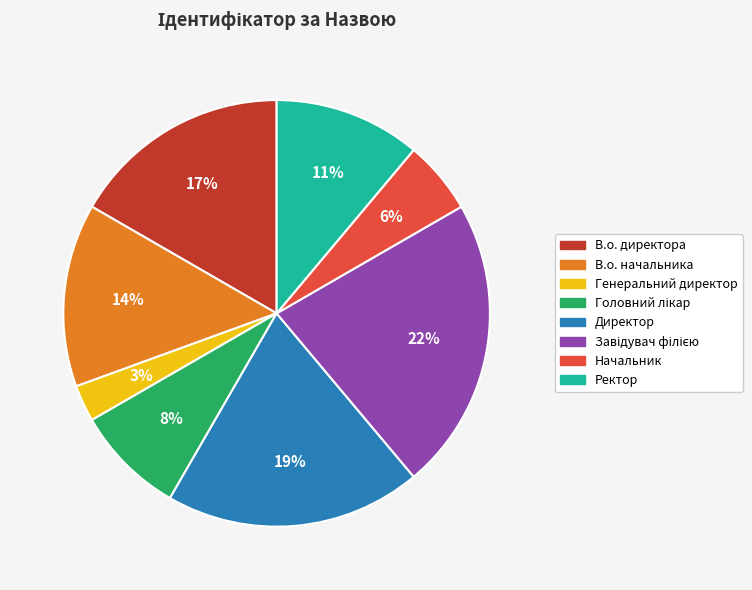

Which slice is the smallest?

Генеральний директор